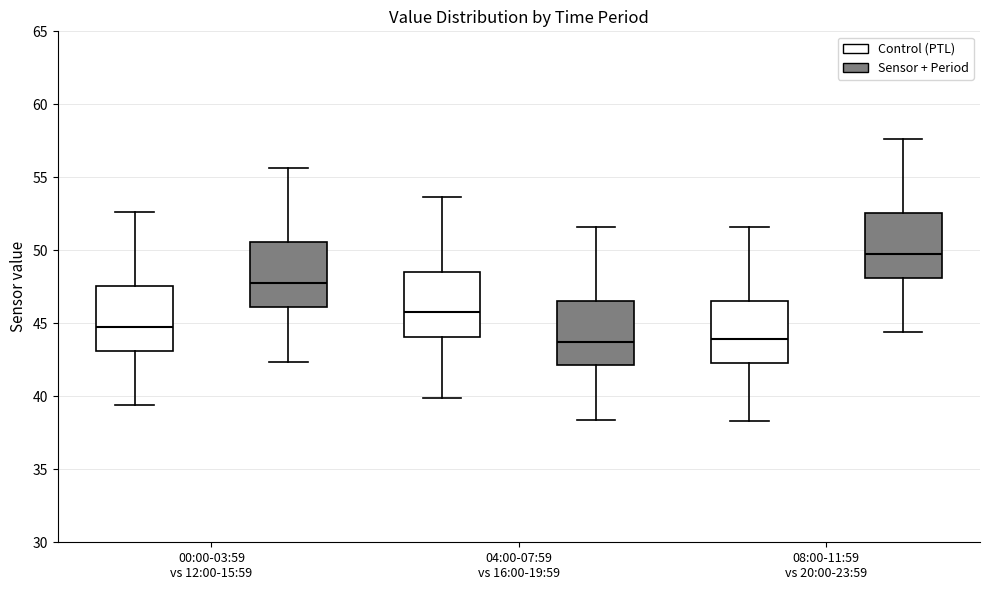

Which box's median line is the highest?

08:00-11:59 vs 20:00-23:59 (Sensor + Period)